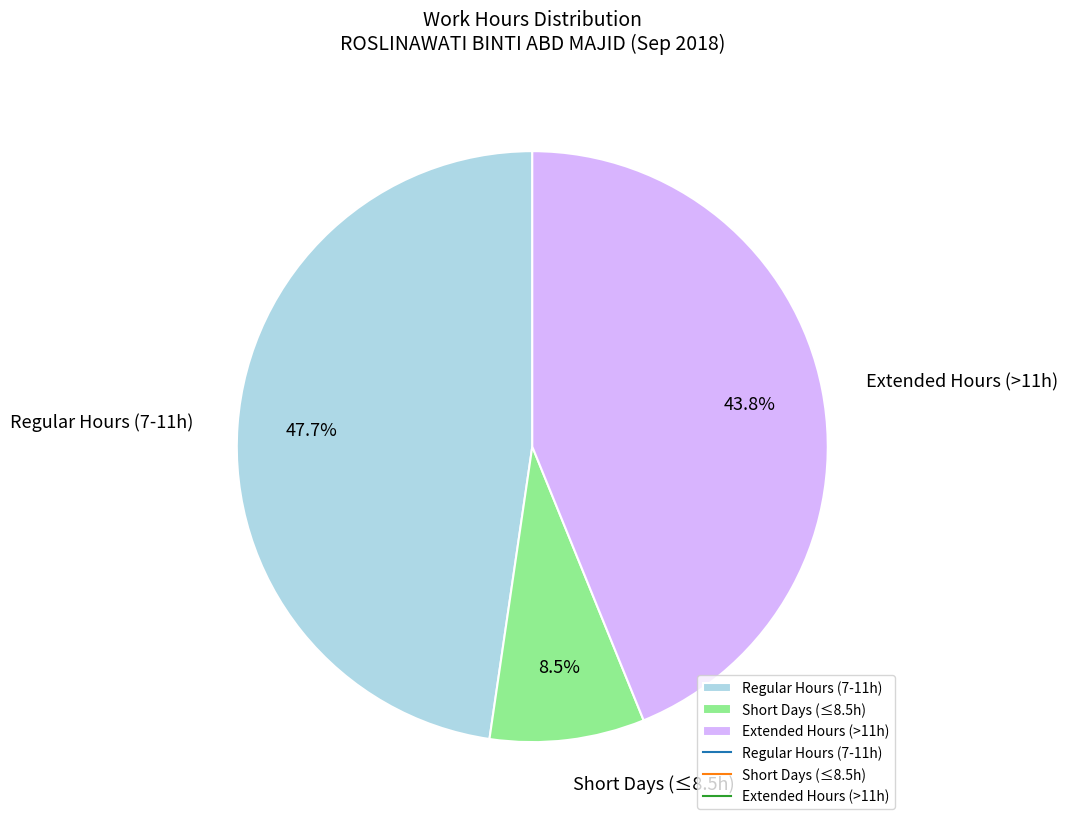

Does any single category account for the majority?

No